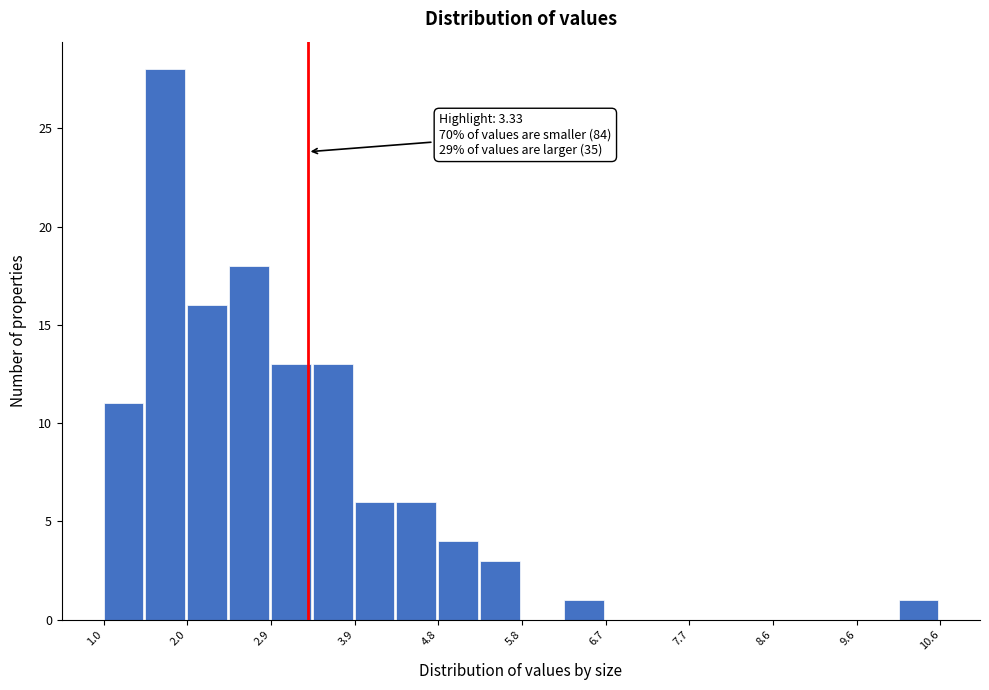

Over which range of the x-axis is the bar tallest?

1.5 to 2.0